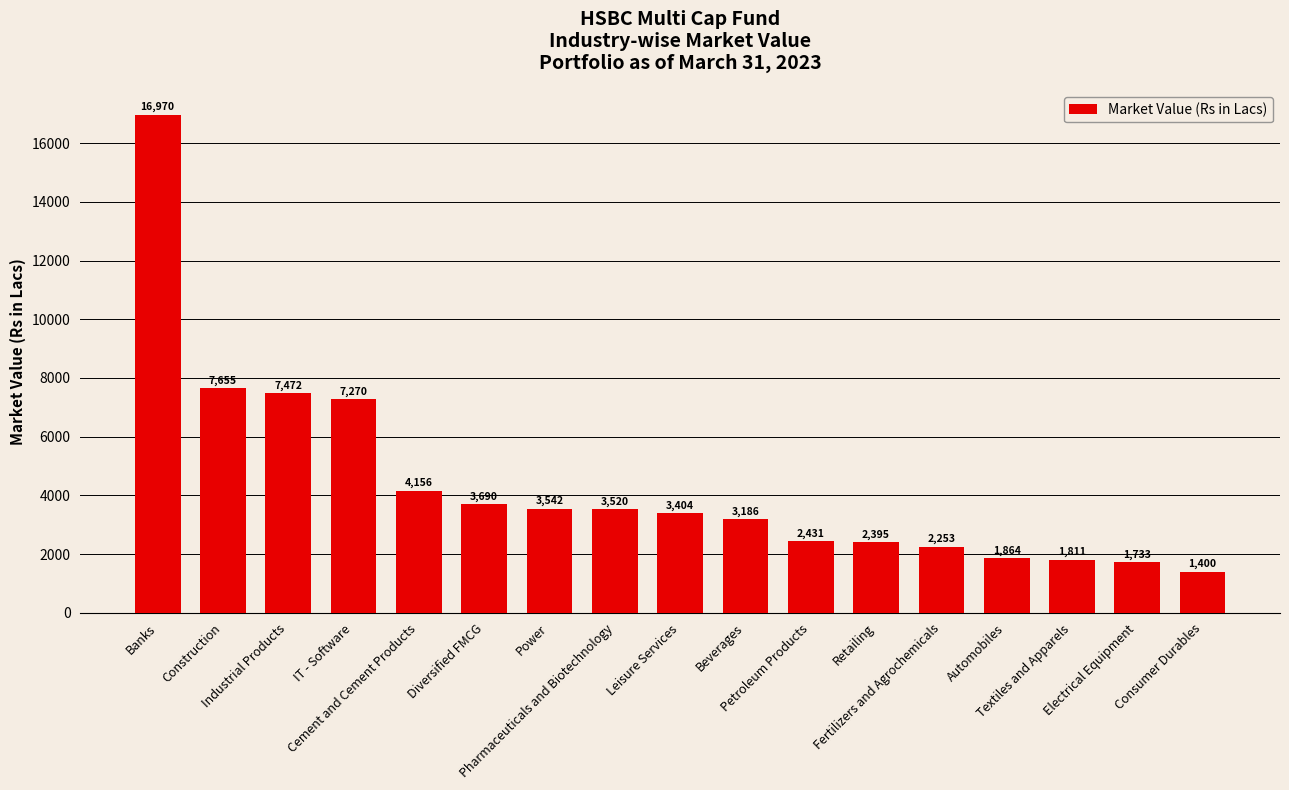

What is the minimum value shown in the chart?

1400.4